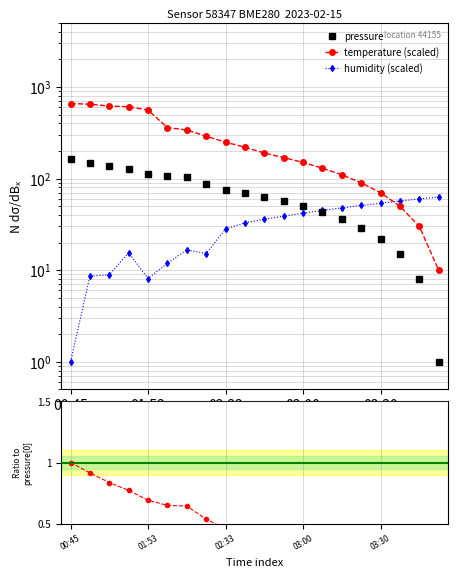

True or false: humidity (scaled) and pressure cross at least once.

True